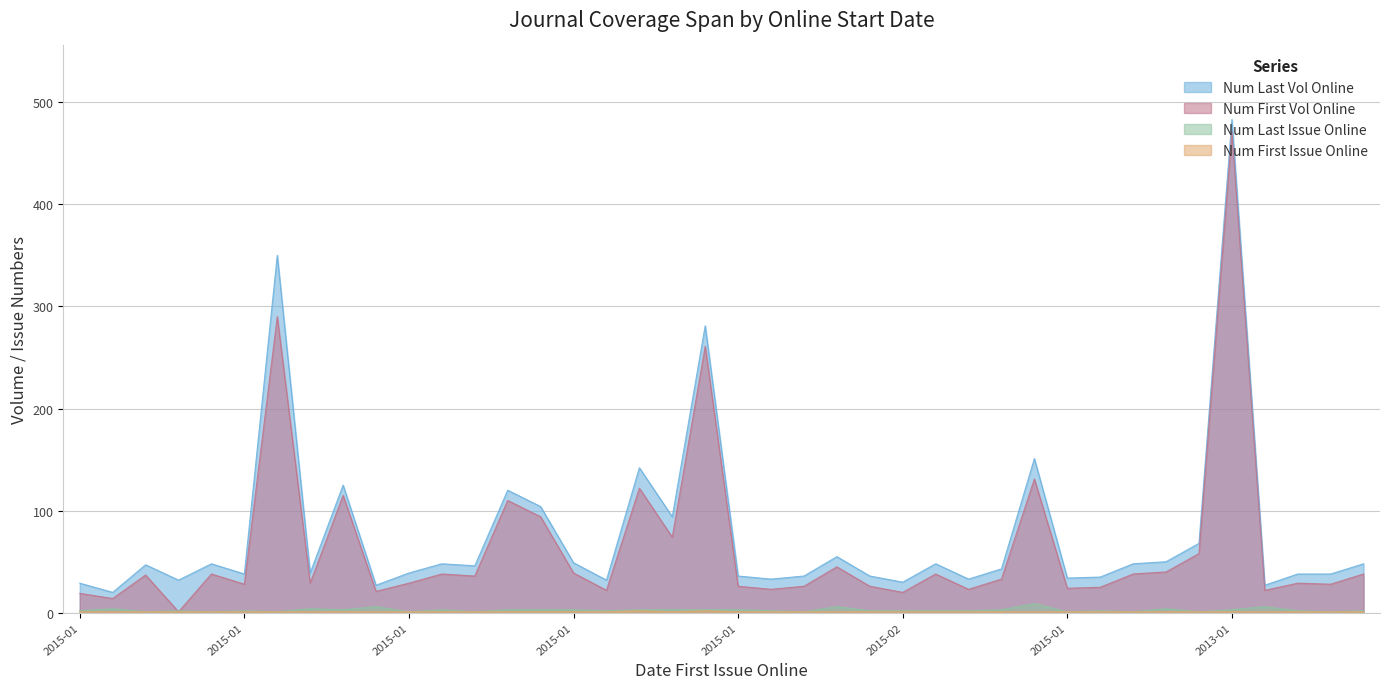

How many categories are shown in the chart?

40